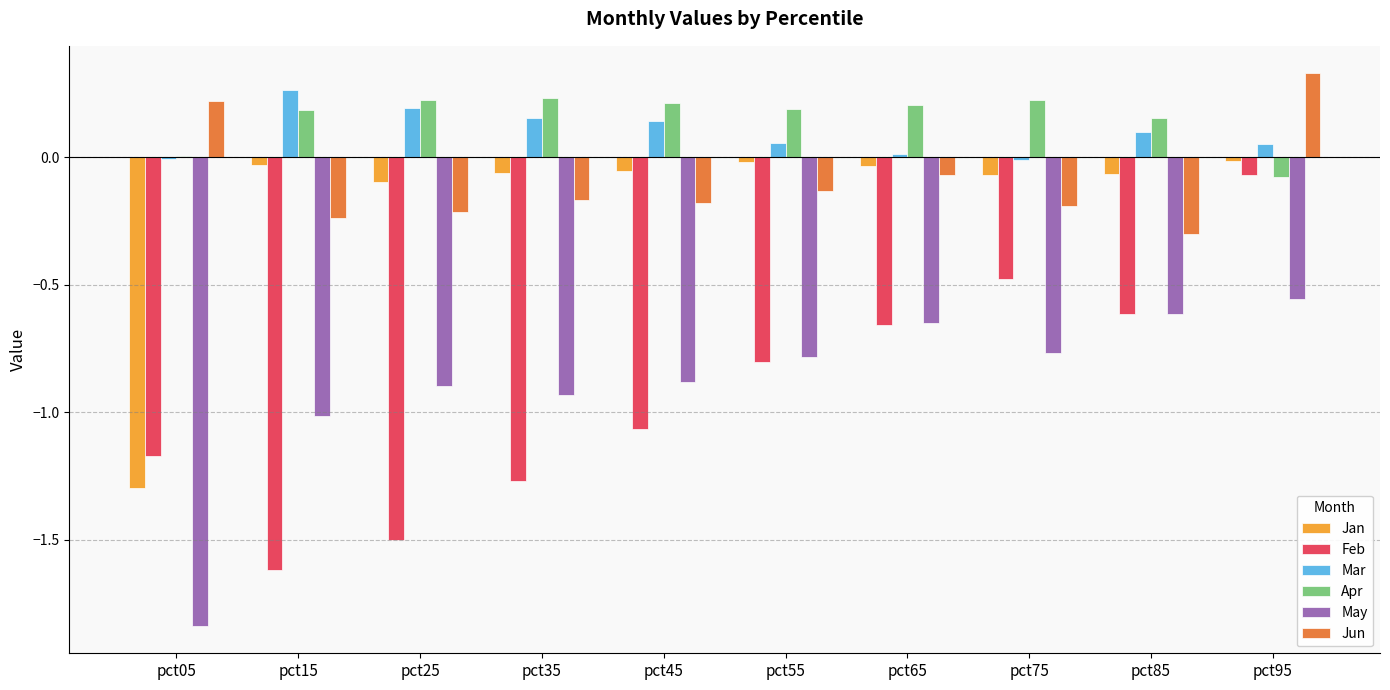

How many data points in Jun are above 0?

2